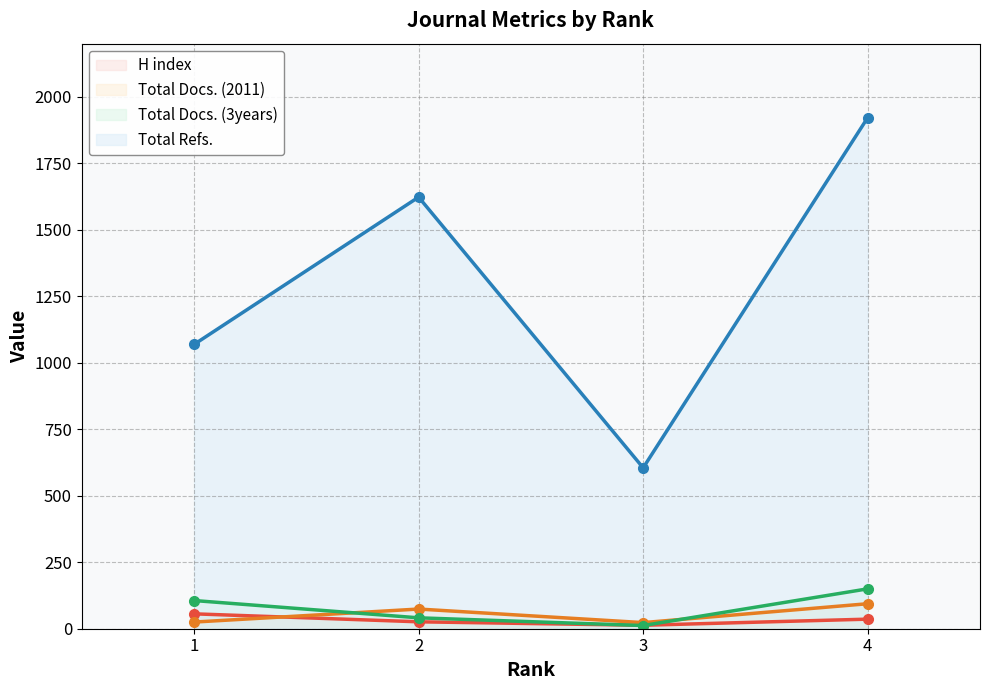

Which series has the largest total across all categories?

Total Refs.